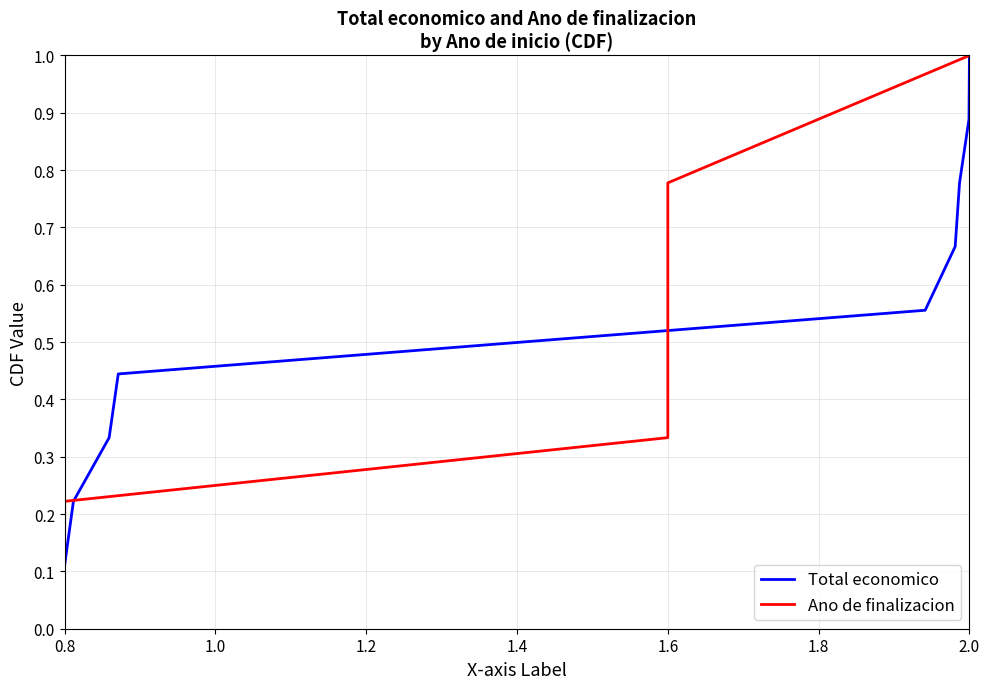

The Total economico series shows 0.6 at 2.0. True or false?

False